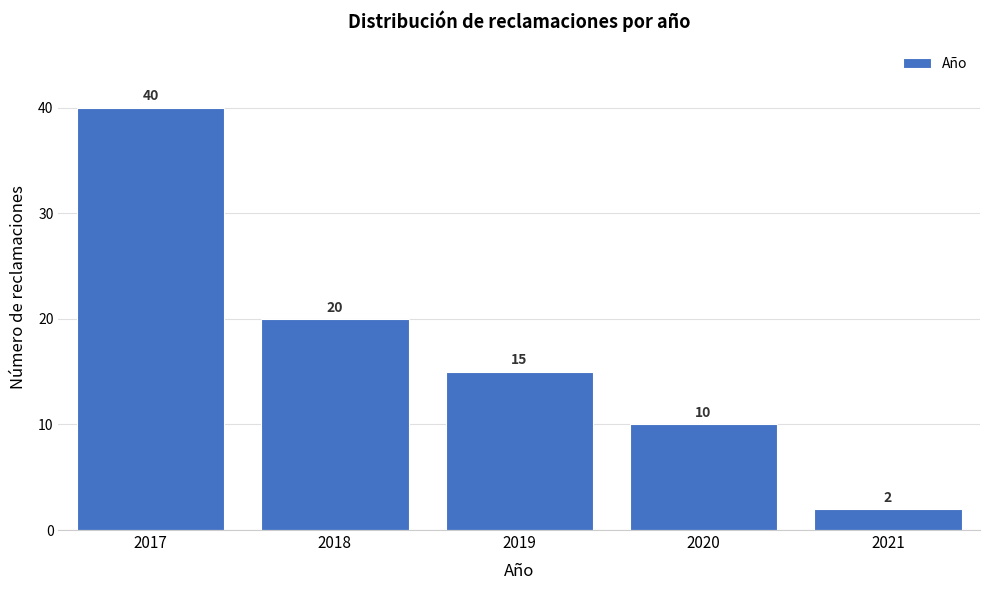

Reading left to right, list every bar in this chart as the range it spans on the x-axis followed by its height.

2016.5 to 2017.5: 40
2017.5 to 2018.5: 20
2018.5 to 2019.5: 15
2019.5 to 2020.5: 10
2020.5 to 2021.5: 2